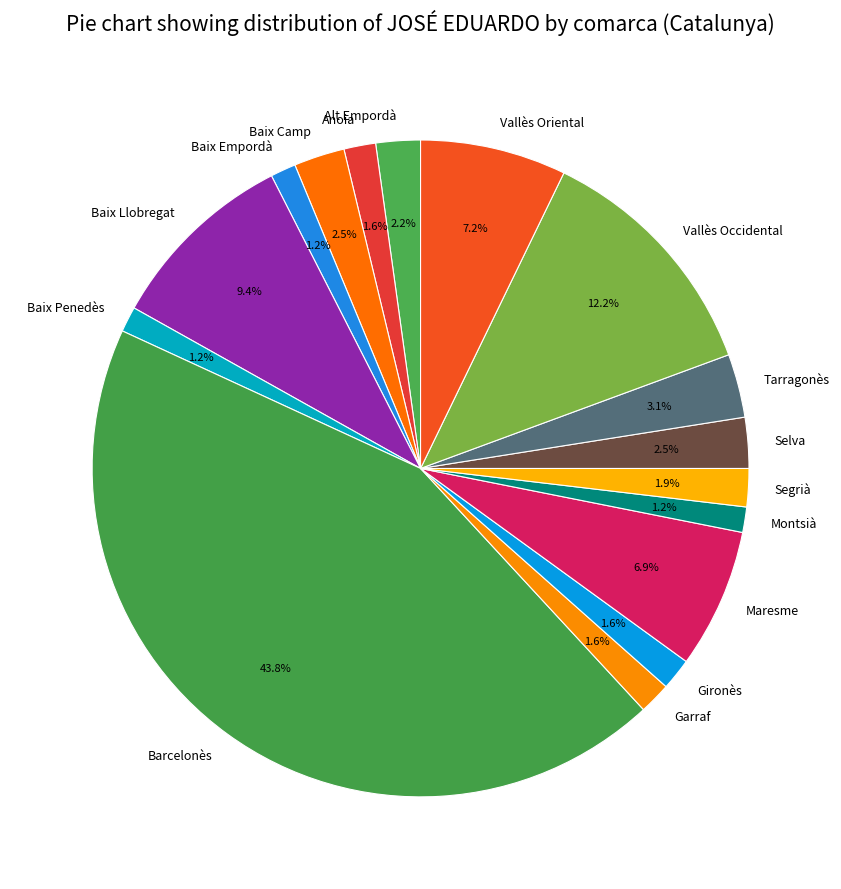

Is there a majority slice in this chart?

No